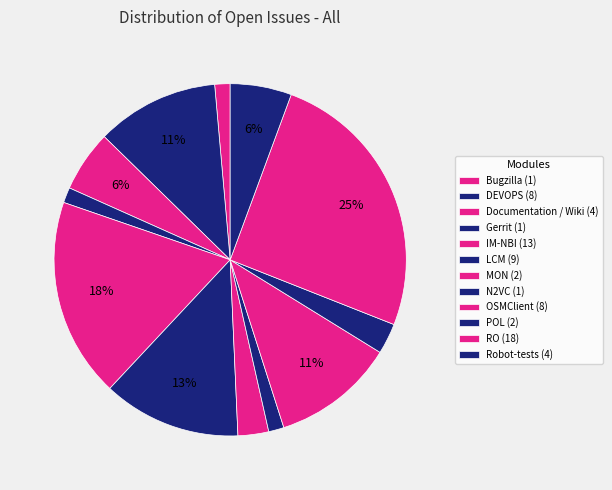

Rank the categories by value from highest to lowest.

RO, IM-NBI, LCM, DEVOPS, OSMClient, Documentation / Wiki, Robot-tests, MON, POL, Bugzilla, Gerrit, N2VC